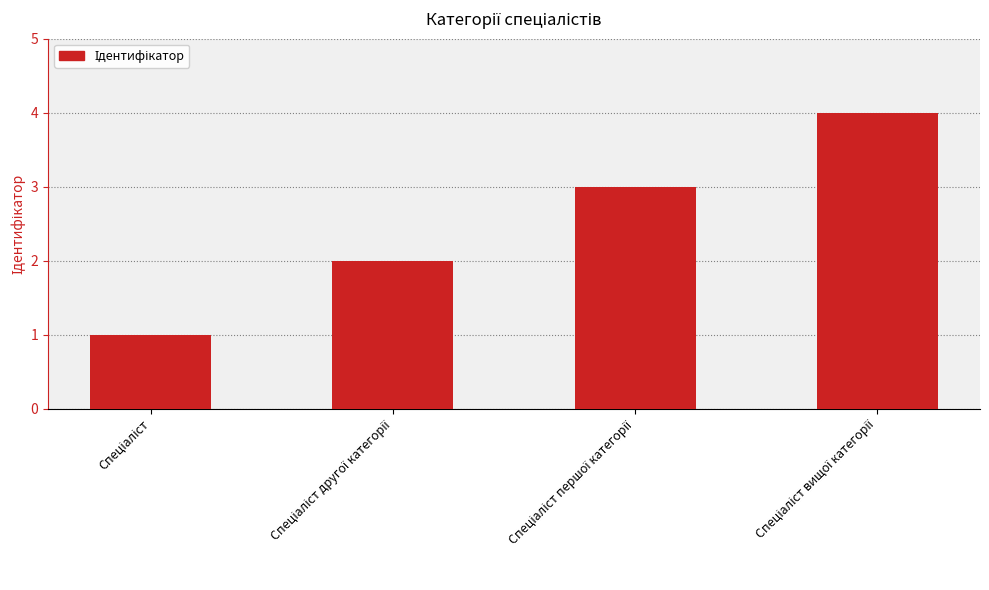

Count the values in the range 2 to 4.

3